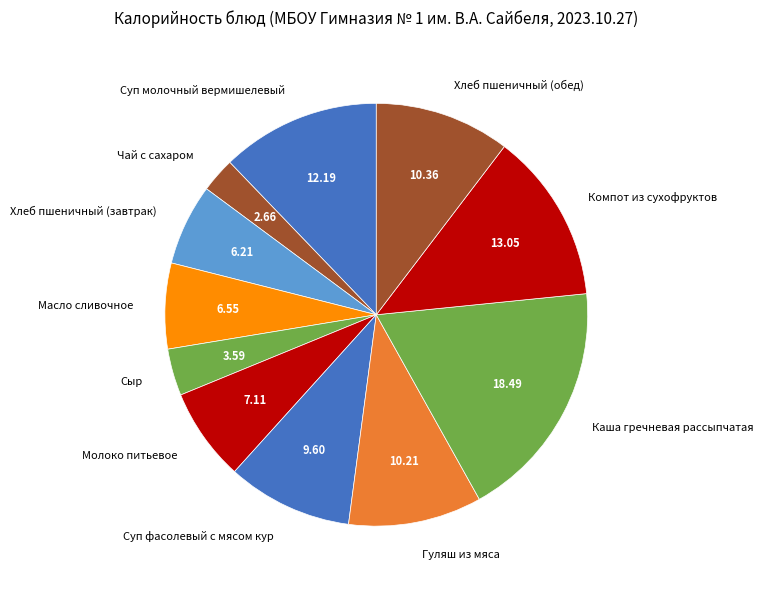

Does Хлеб пшеничный (обед) account for over 50% of the chart?

No